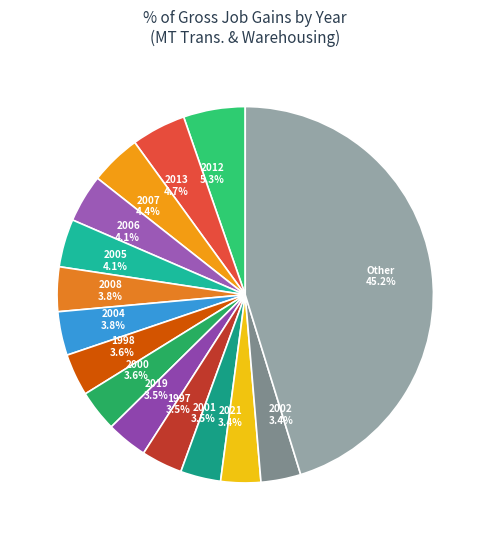

What is the largest slice in the pie chart?

Other 45.2%